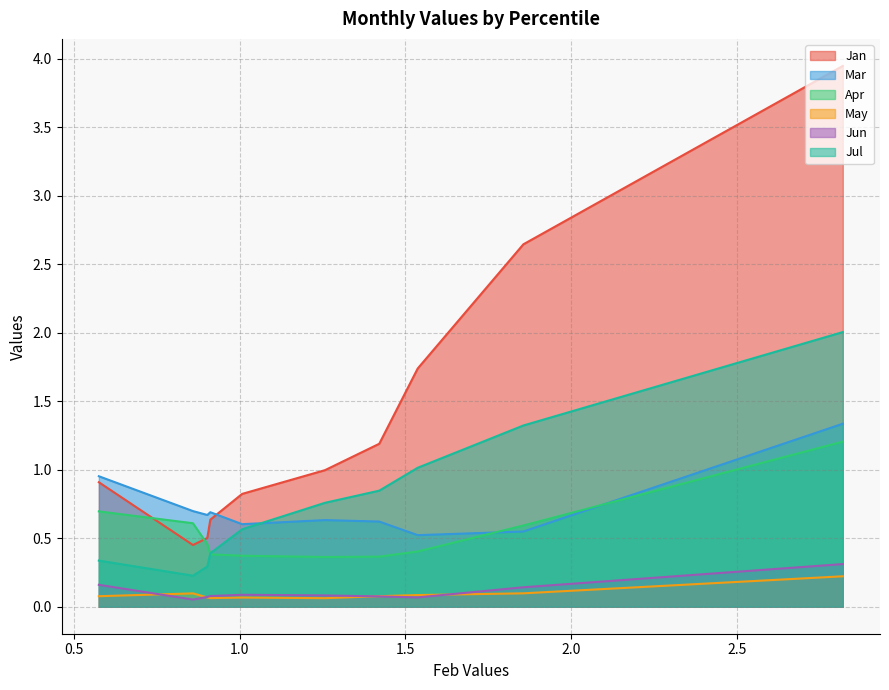

Reading left to right, list all the values displayed in this chart.

Jan: pct05=3.9	pct15=2.6	pct25=1.7	pct35=1.2	pct45=1.0	pct55=0.8	pct65=0.6	pct75=0.5	pct85=0.5	pct95=0.9
Mar: pct05=1.3	pct15=0.5	pct25=0.5	pct35=0.6	pct45=0.6	pct55=0.6	pct65=0.7	pct75=0.7	pct85=0.7	pct95=1.0
Apr: pct05=1.2	pct15=0.6	pct25=0.4	pct35=0.4	pct45=0.4	pct55=0.4	pct65=0.4	pct75=0.5	pct85=0.6	pct95=0.7
May: pct05=0.2	pct15=0.1	pct25=0.1	pct35=0.1	pct45=0.1	pct55=0.1	pct65=0.1	pct75=0.1	pct85=0.1	pct95=0.1
Jun: pct05=0.3	pct15=0.1	pct25=0.1	pct35=0.1	pct45=0.1	pct55=0.1	pct65=0.1	pct75=0.1	pct85=0.1	pct95=0.2
Jul: pct05=2.0	pct15=1.3	pct25=1.0	pct35=0.8	pct45=0.8	pct55=0.6	pct65=0.4	pct75=0.3	pct85=0.2	pct95=0.3